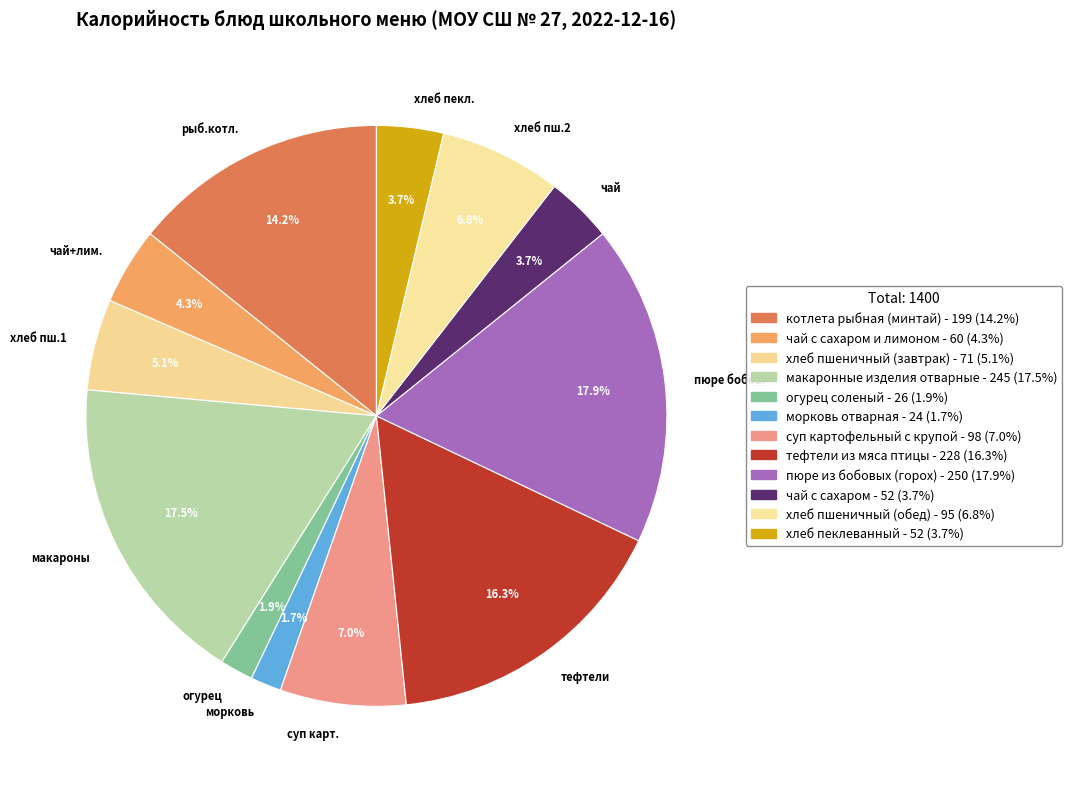

Do пюре бобов. and тефтели together represent more than half of the pie?

No